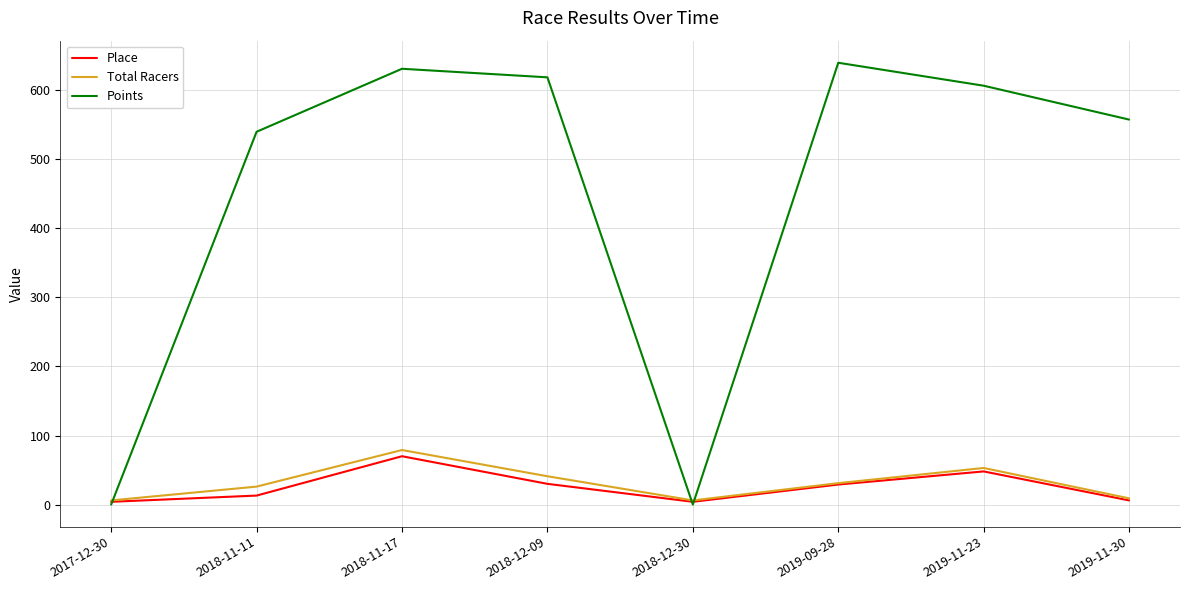

The Points series shows 316.3 at 2019-11-23. True or false?

False